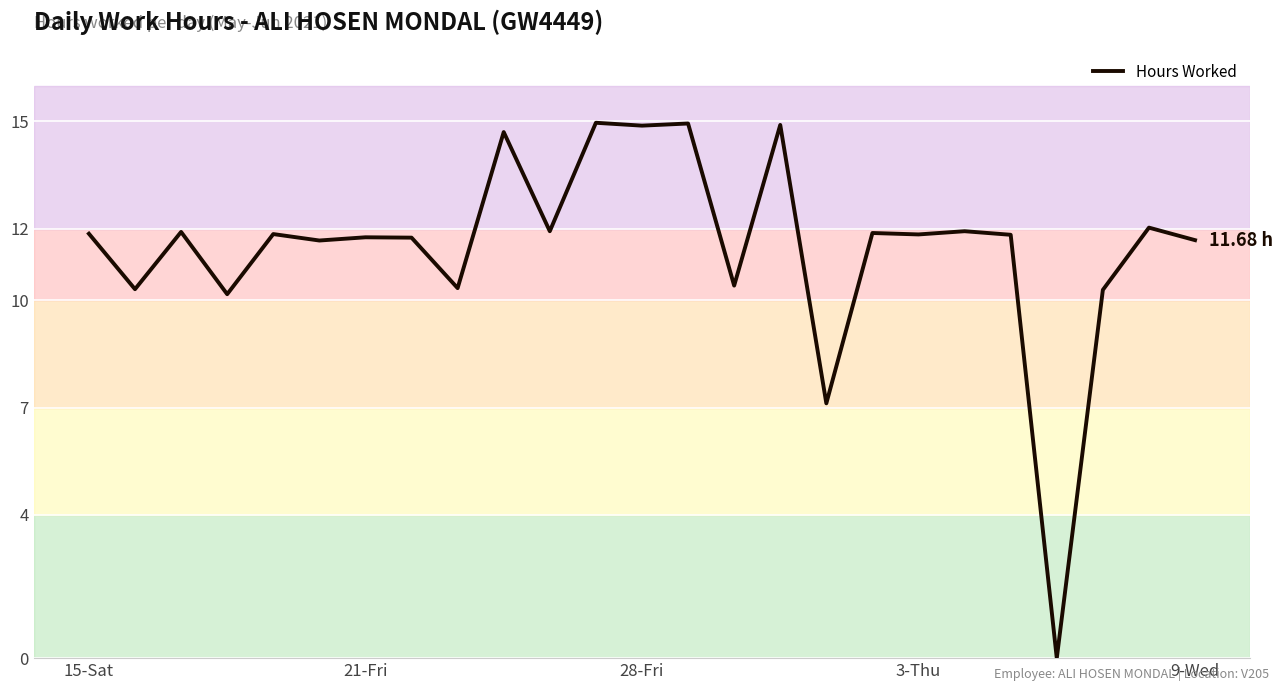

What is the difference between the maximum and minimum values?

15.0